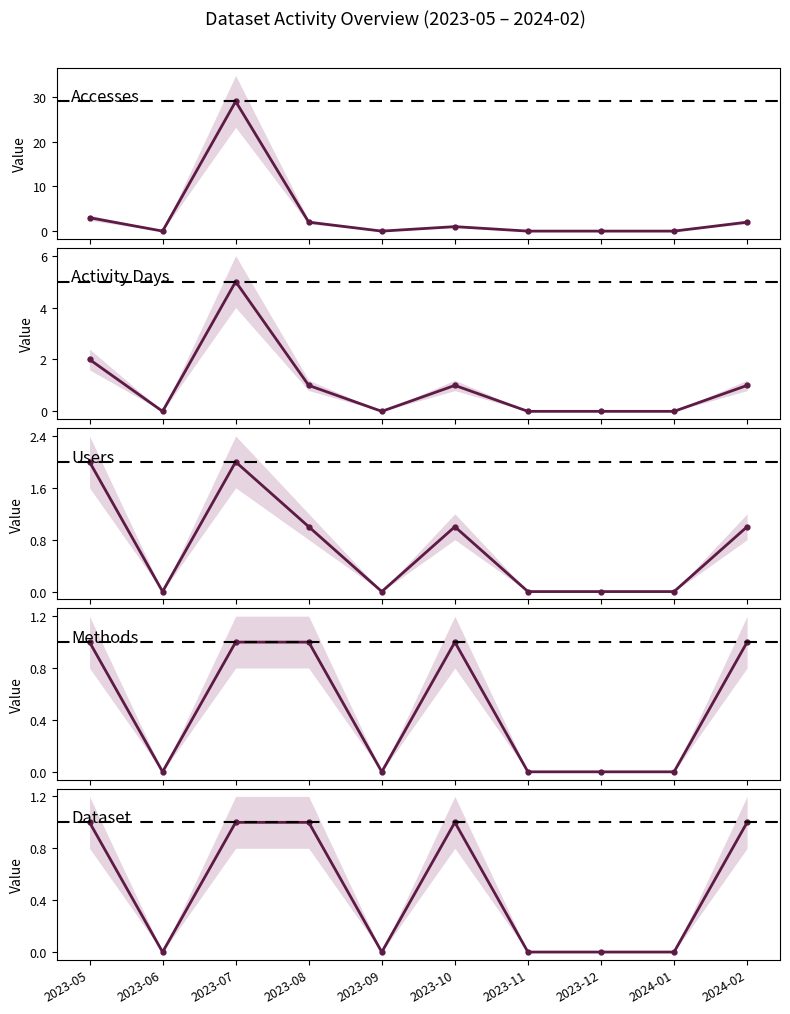

Rank the series at 2023-06 from highest to lowest value.

Accesses, Activity Days, Users, Methods, Dataset